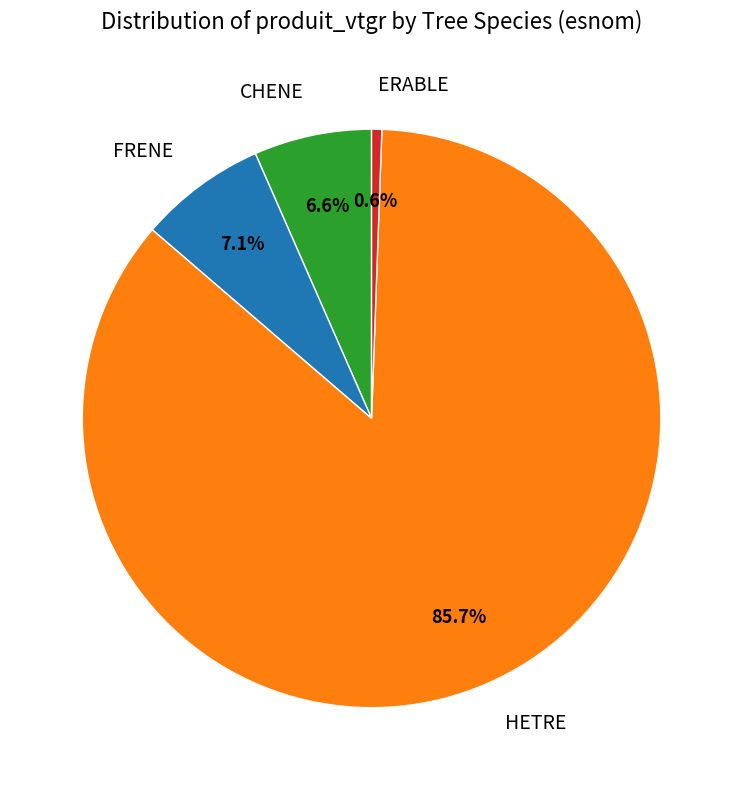

What is the largest slice in the pie chart?

HETRE